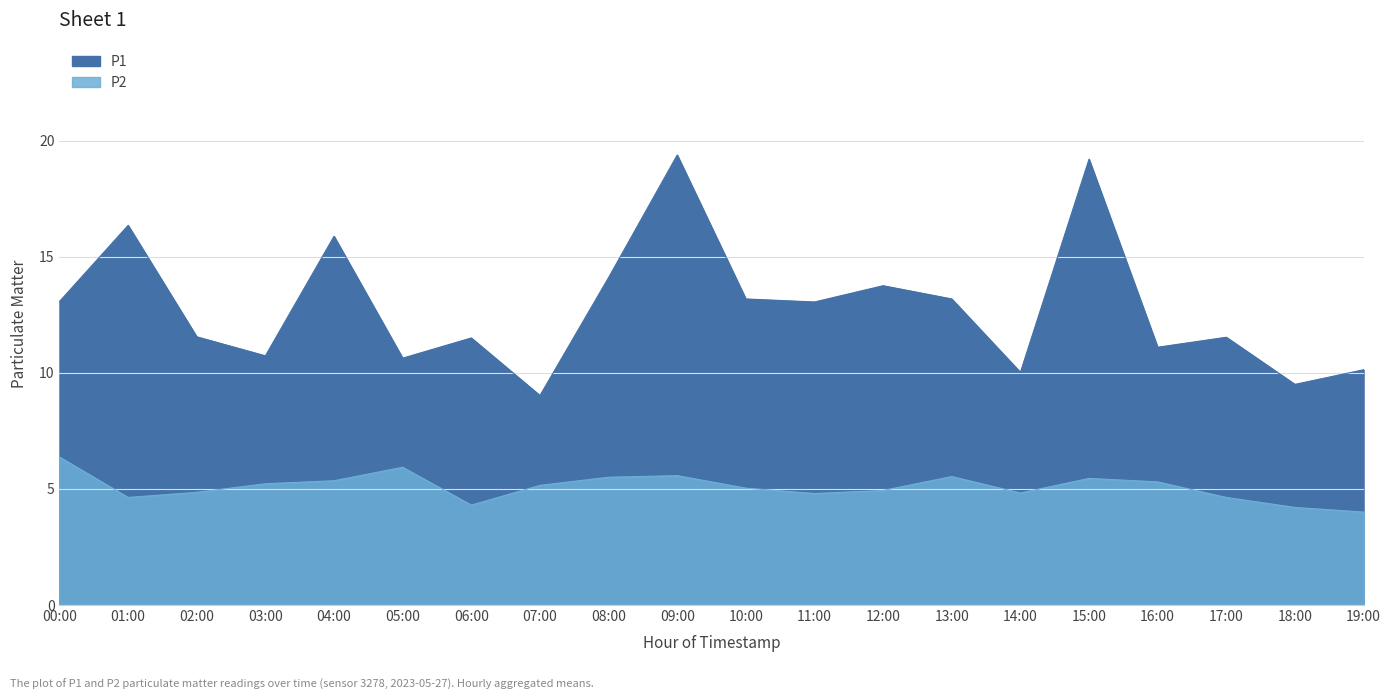

What is the sum of all P1 values?

256.9